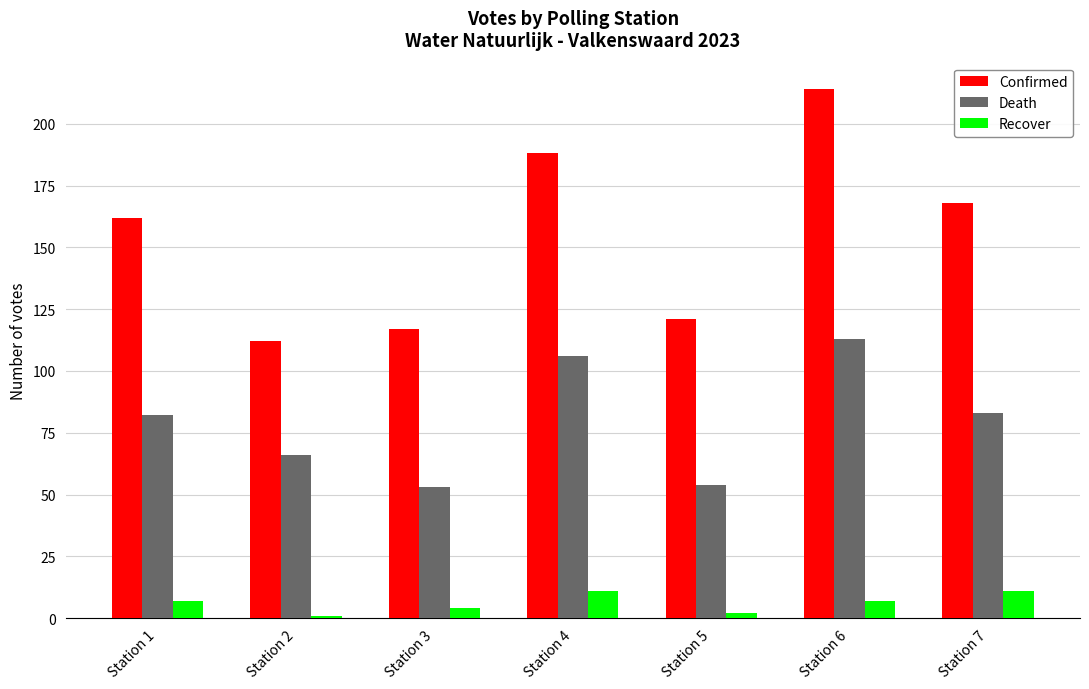

What is the sum of the Death values at Station 3 and Station 7?

136